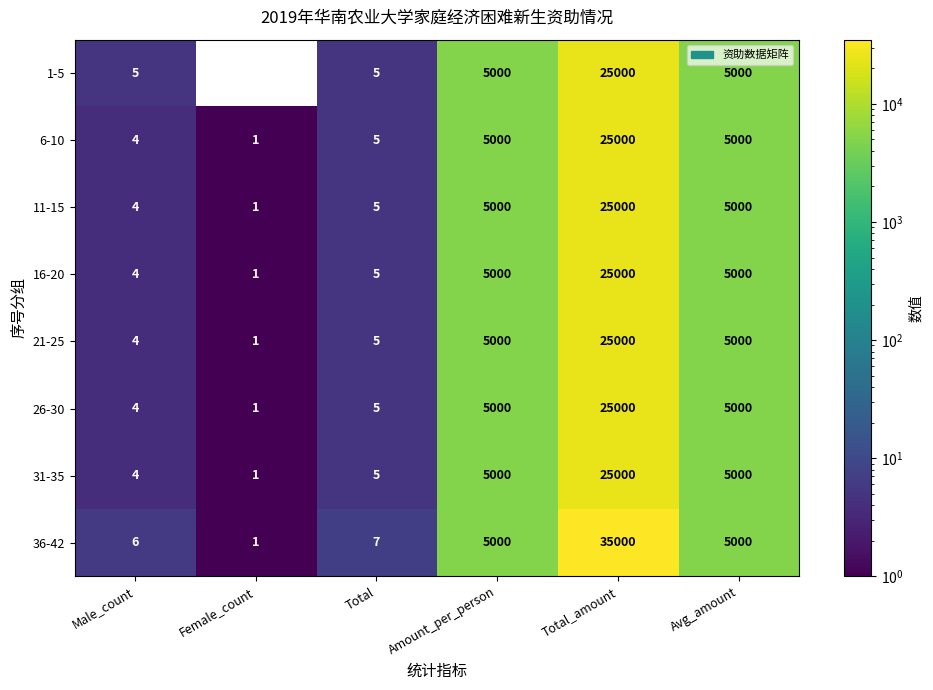

At how many categories does at least one series exceed 7810?

1